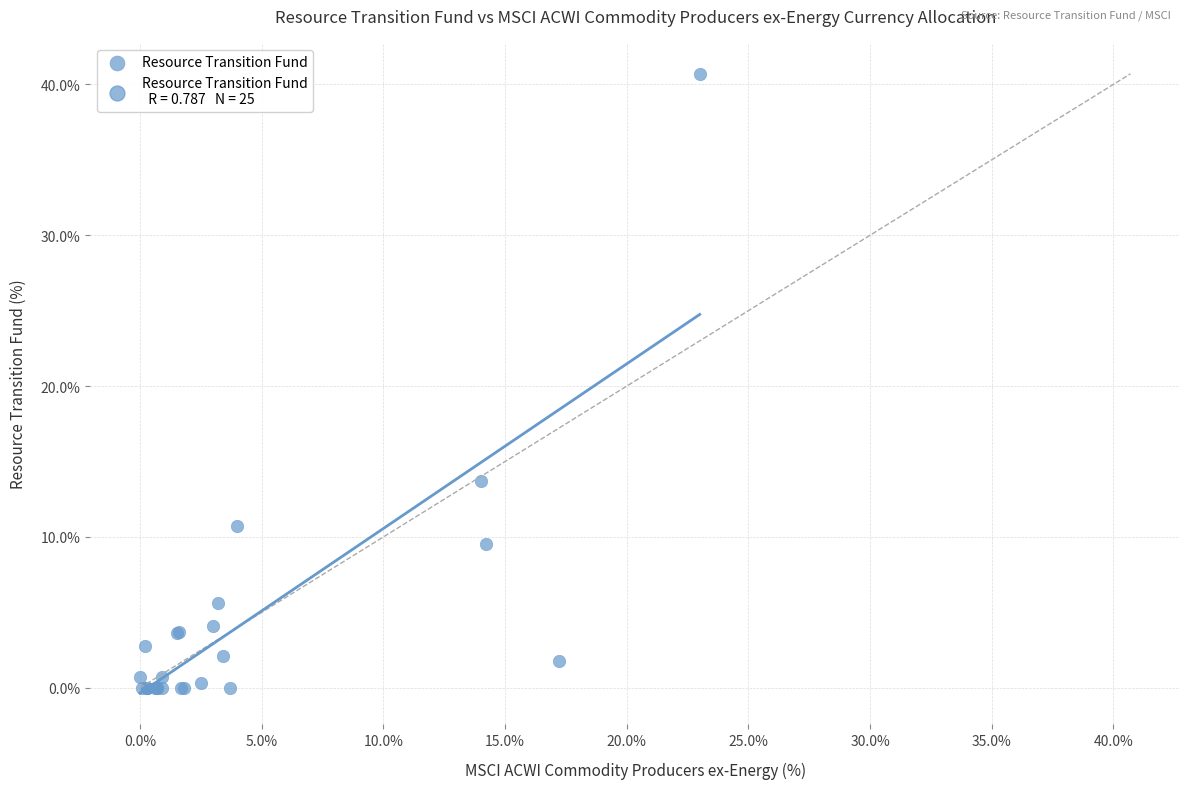

What Y value in the scatter plot is closest to 20?

13.7